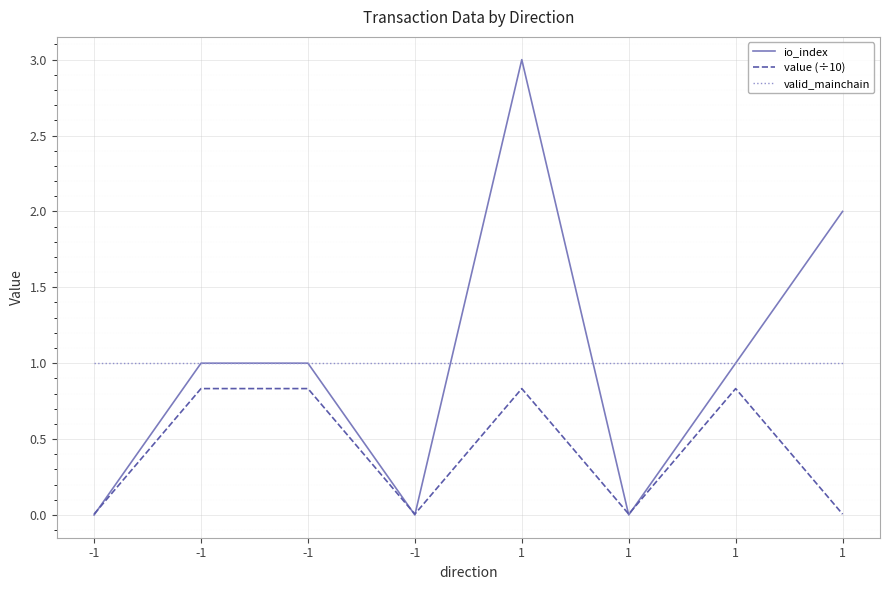

In io_index, how many points are lower than both neighbors (excluding endpoints)?

2